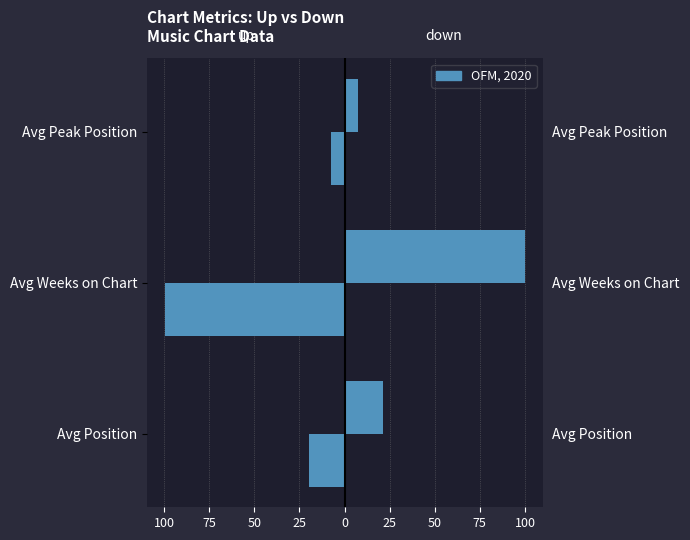

The value of up at 125 is 37.3. True or false?

False